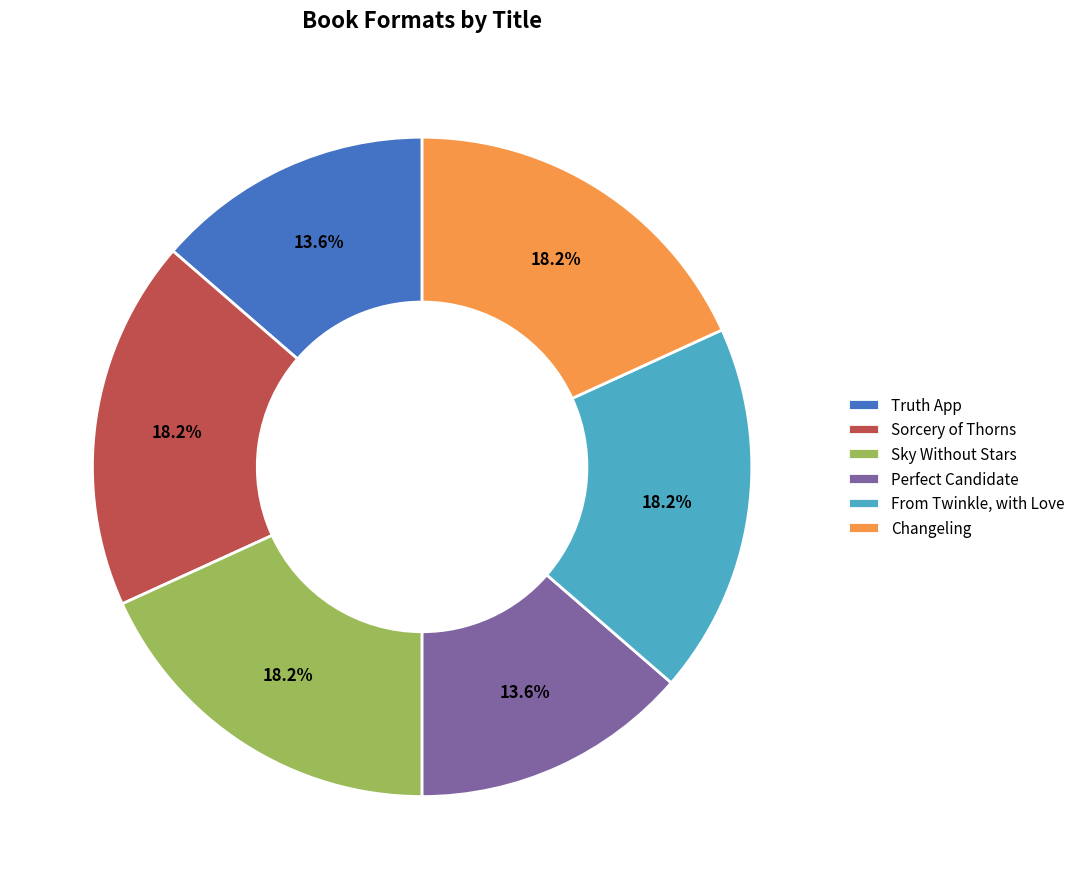

Is Sky Without Stars the majority of the pie?

No